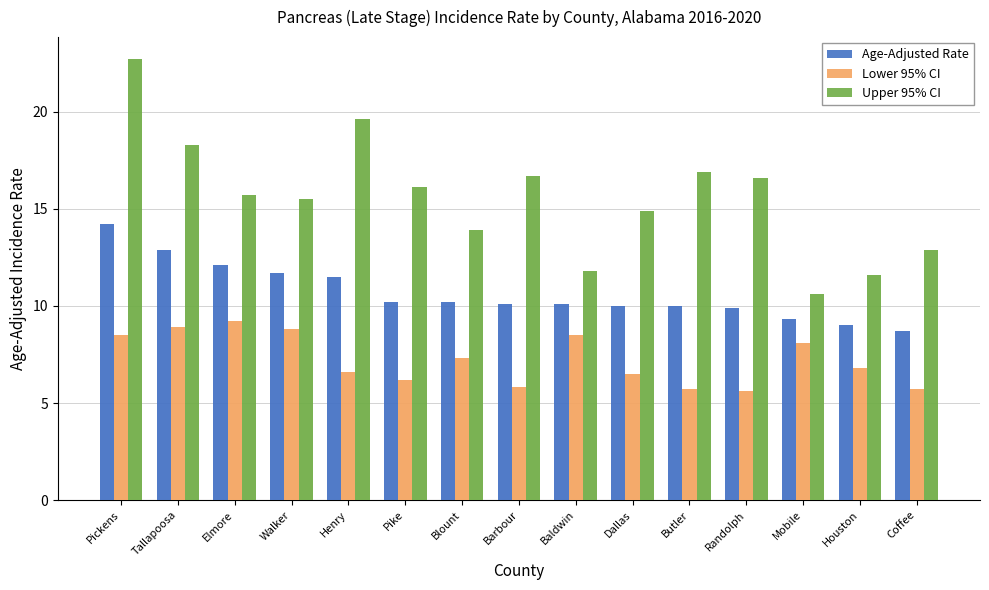

How many bars are there in each group?

3